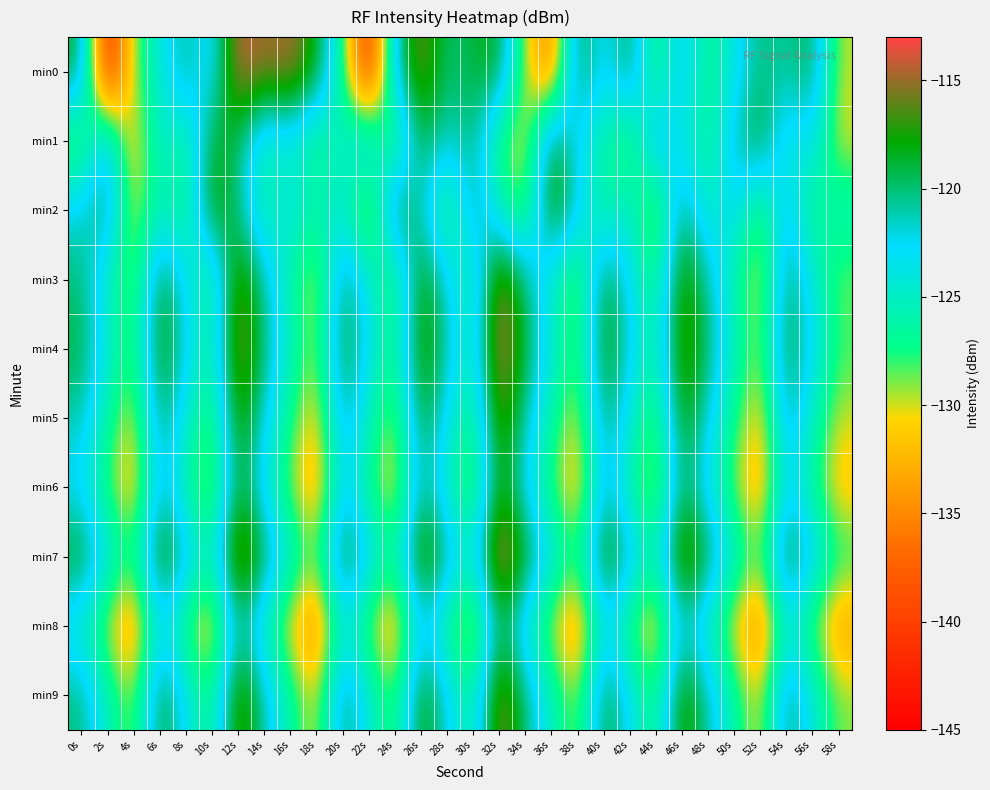

Between 56s and 52s, which is larger?

56s